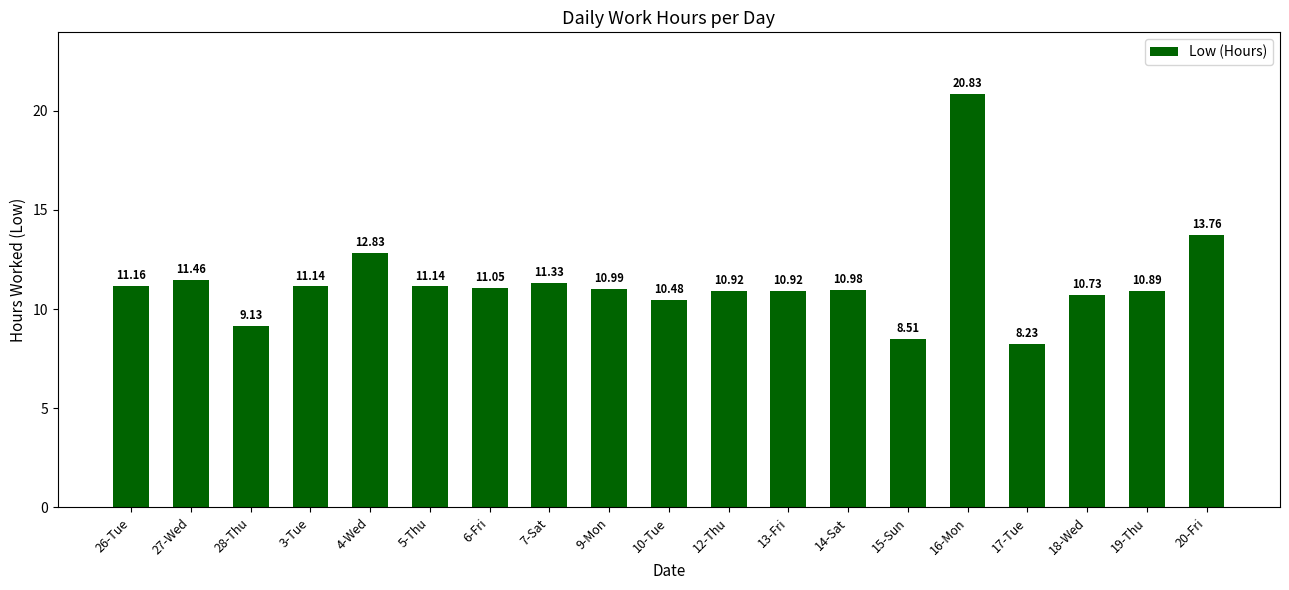

Does the chart contain any negative values?

No